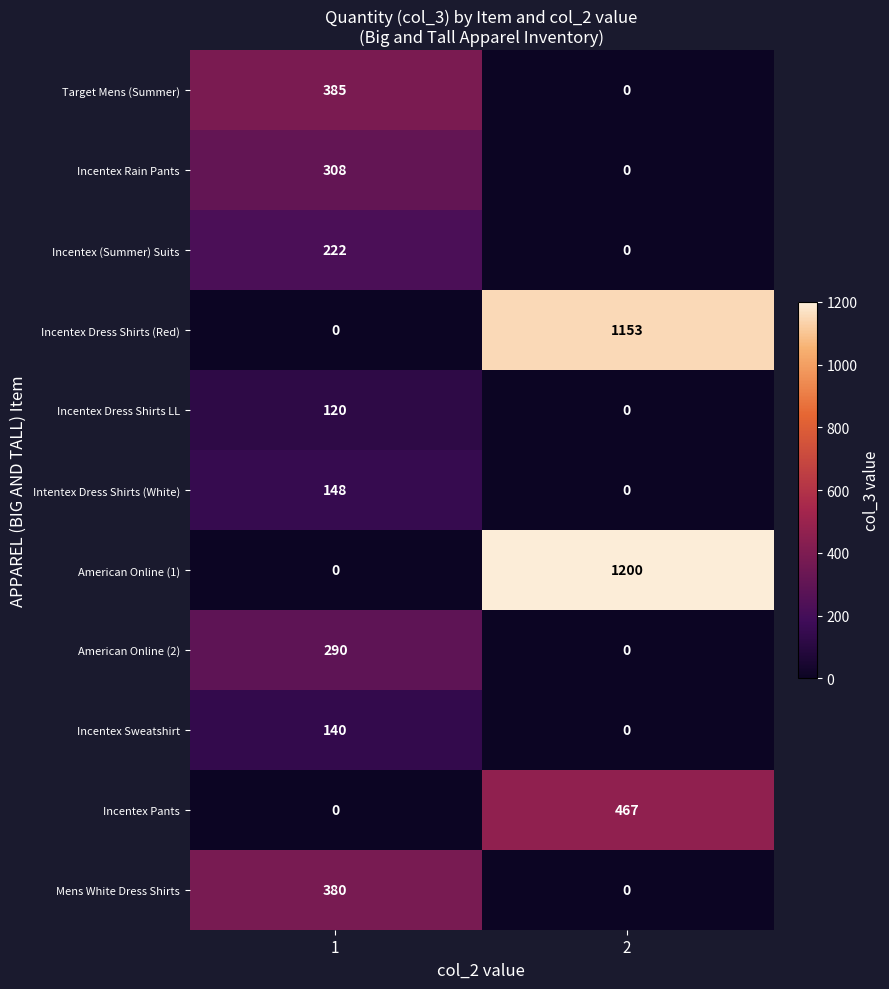

Which series changed the most between 1 and 2?

American Online (1)